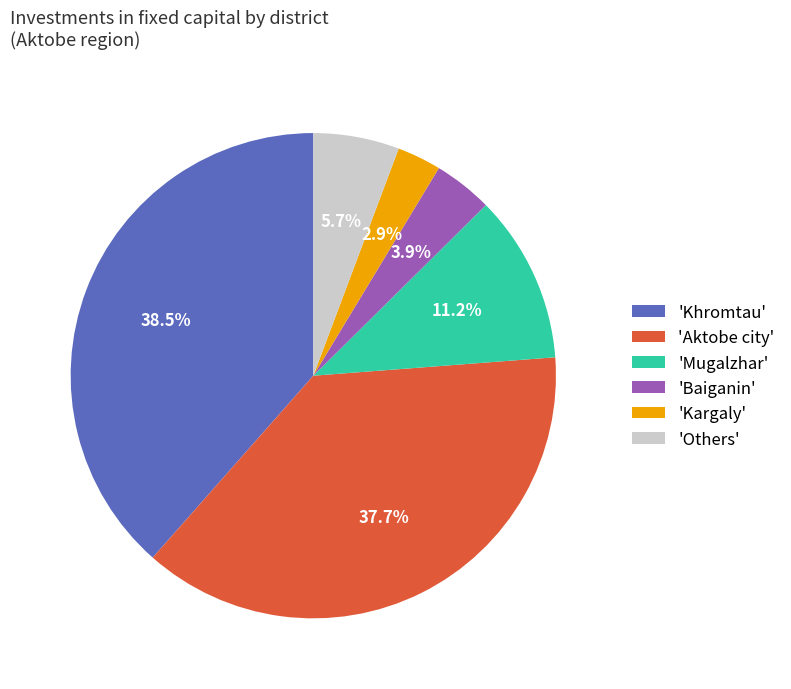

How many slices are in this pie chart?

6